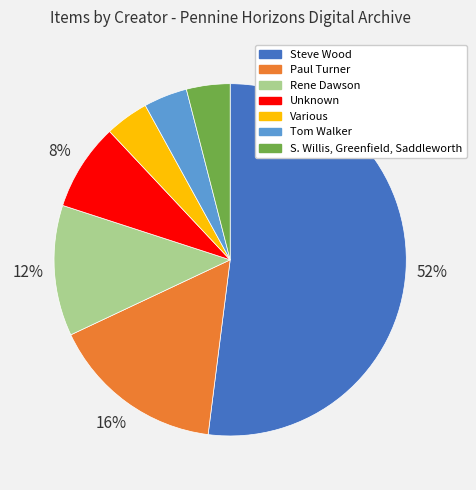

Approximately how many times larger is the value at Steve Wood compared to Unknown?

6.5